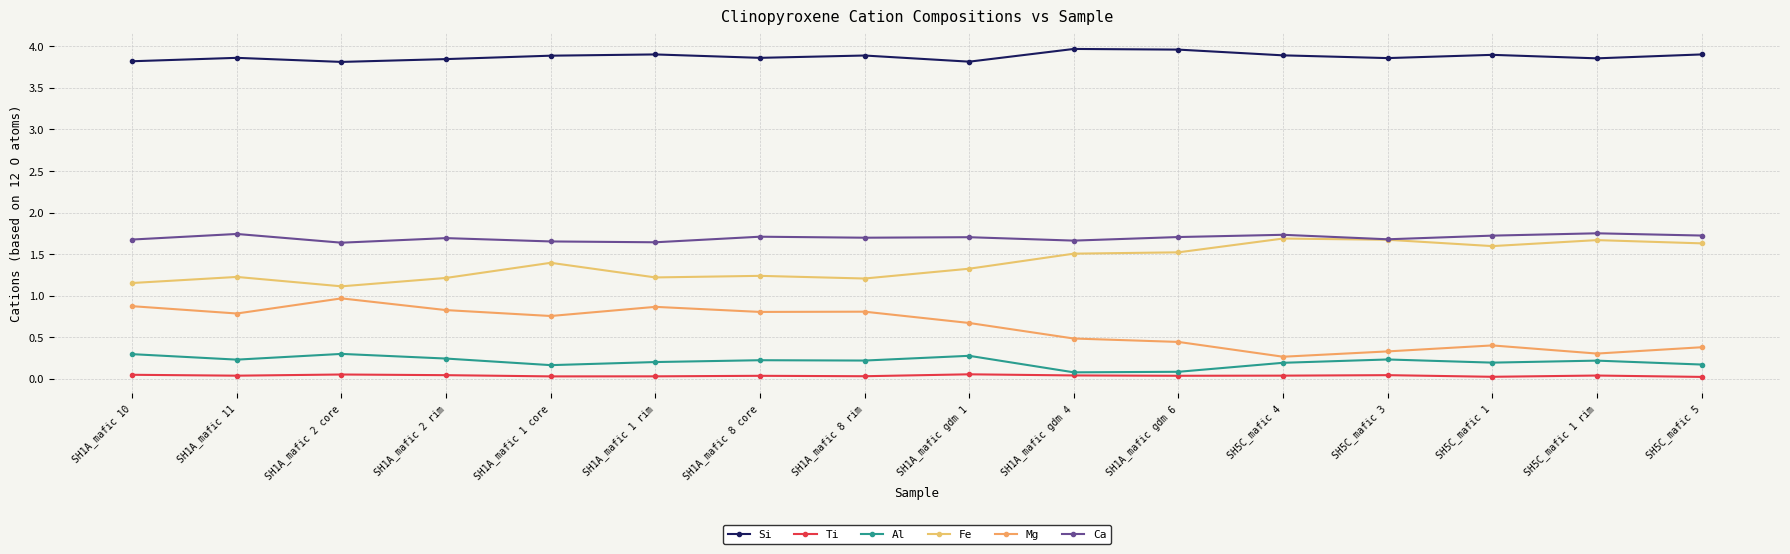

Does the chart have visible grid lines?

Yes